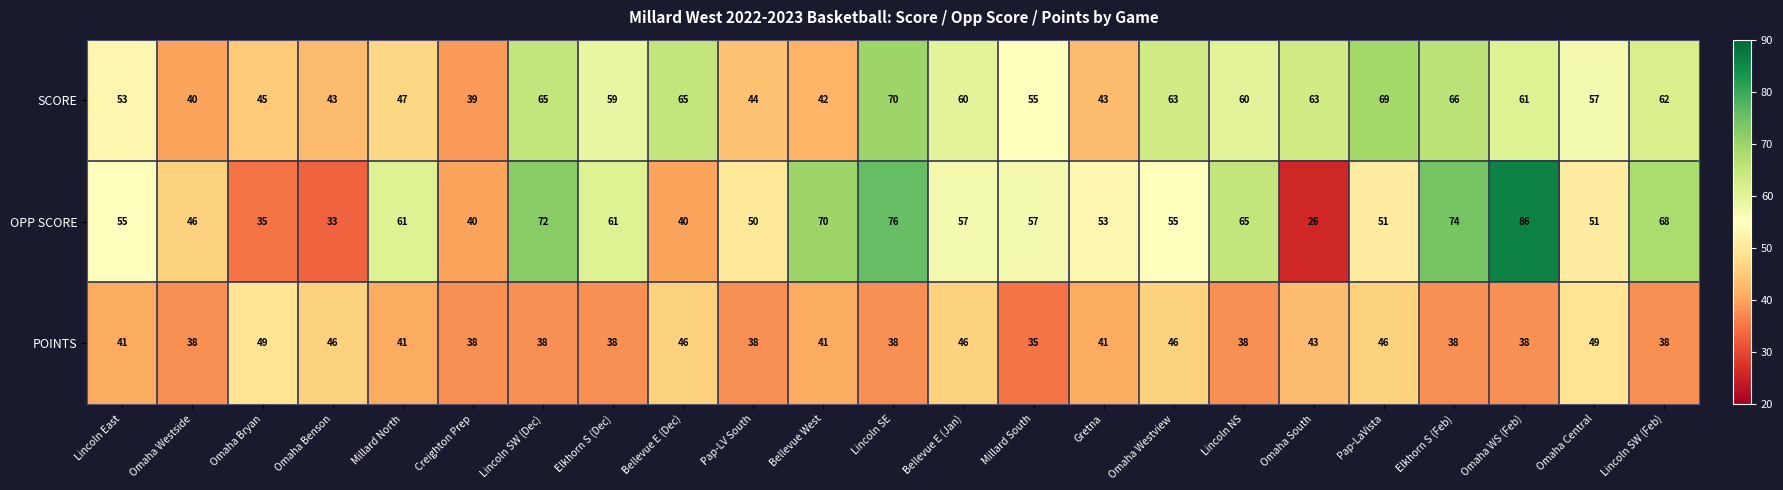

Which category has the highest value across all series?

Omaha WS (Feb)